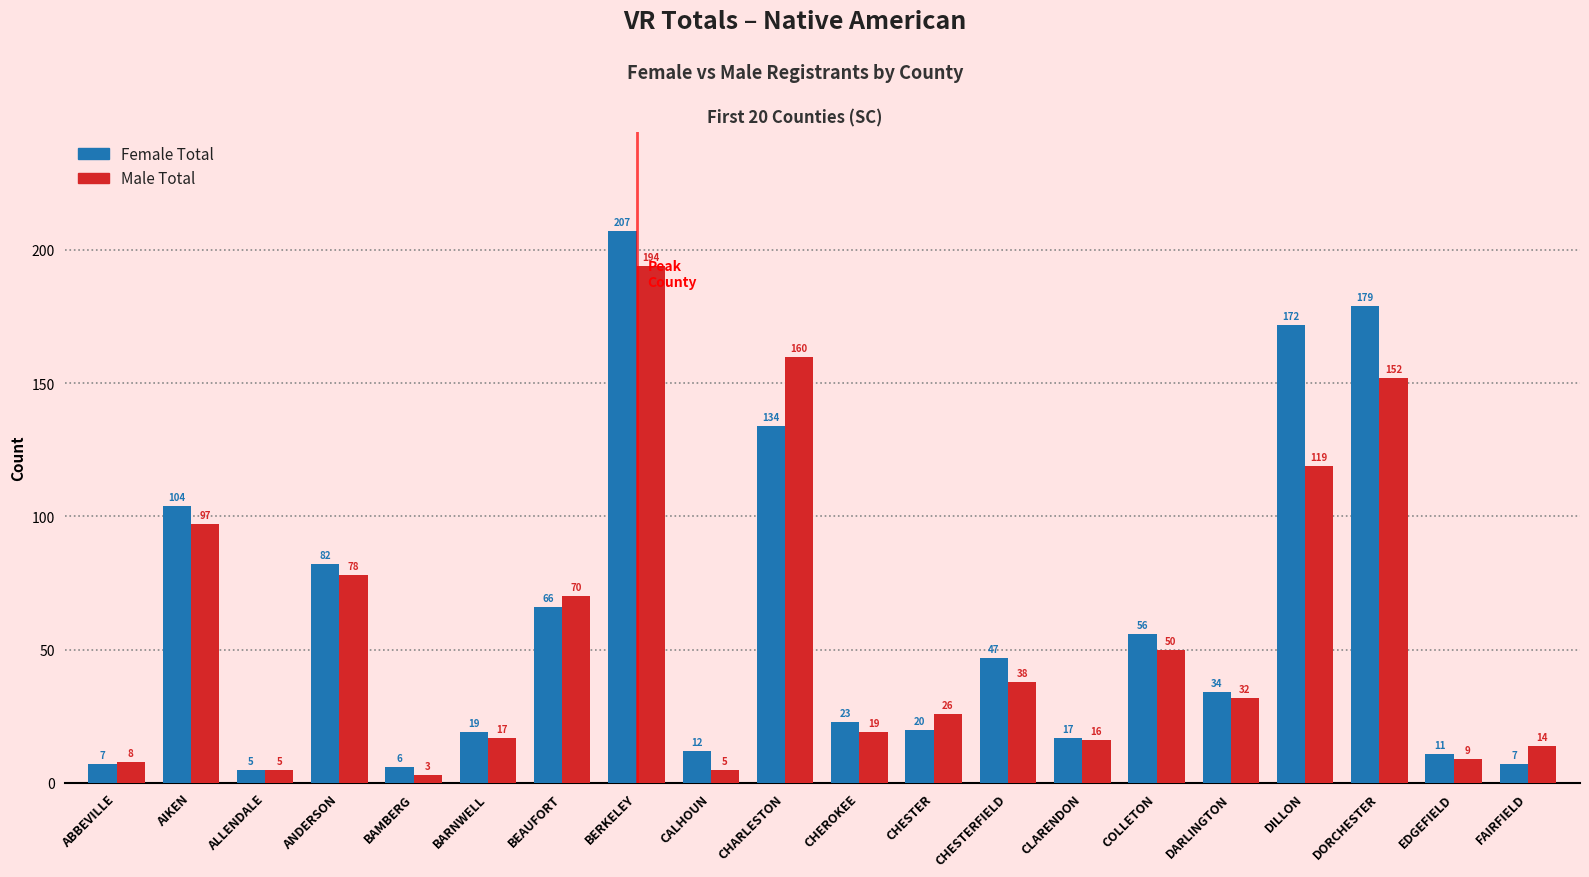

What is the difference between the maximum and minimum values in the Female Total series?

202